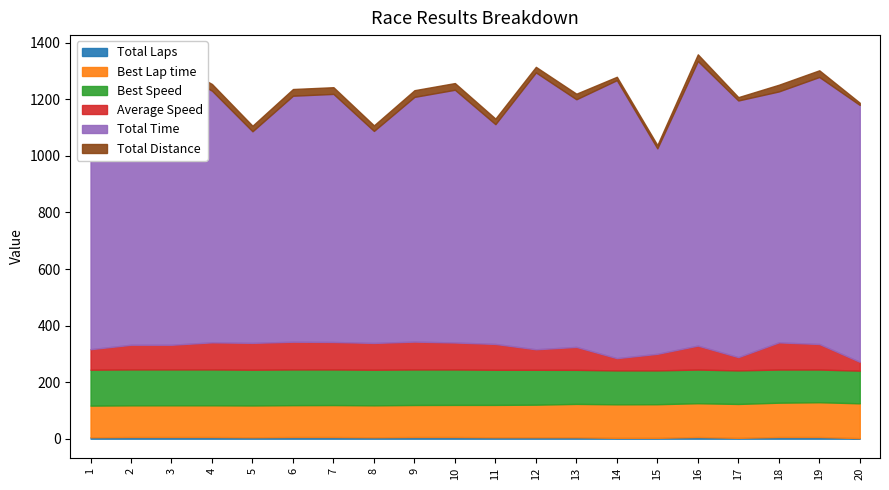

At which label does Total Laps reach its peak?

2